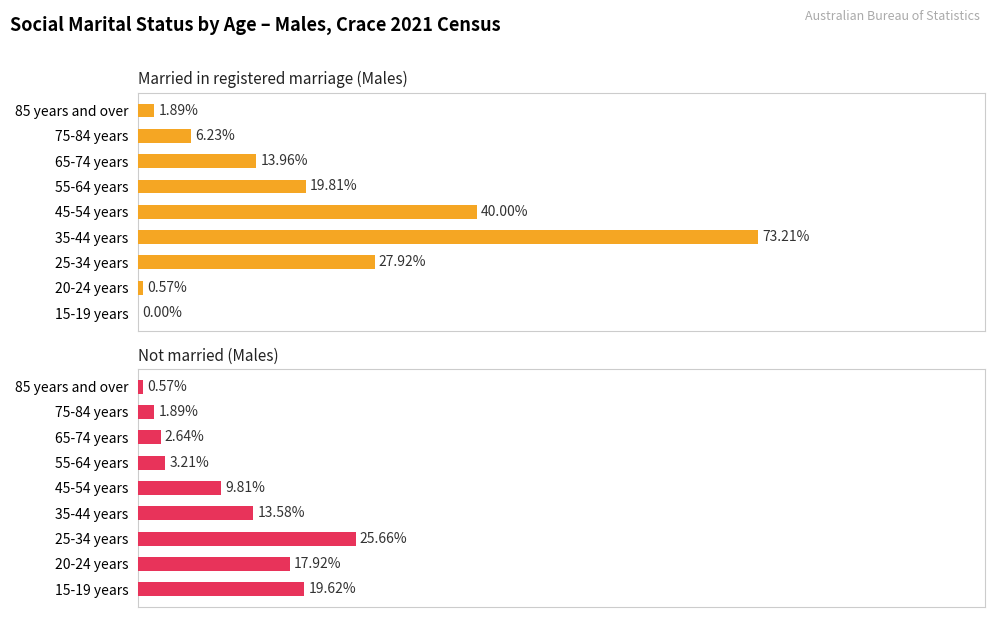

How many data points in Married in registered marriage (Males) are above 13?

5